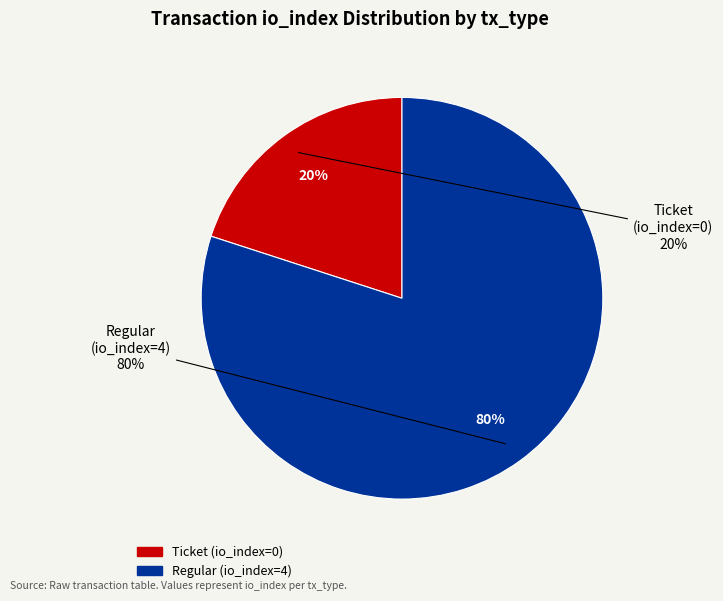

How many segments does this pie chart have?

2